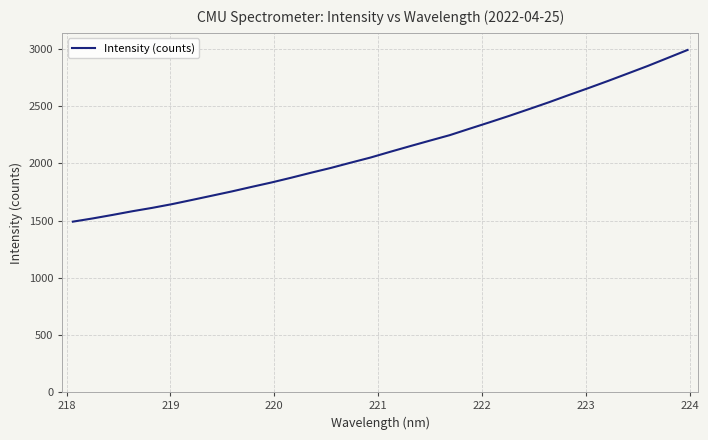

What is the maximum value shown in the chart?

2990.7